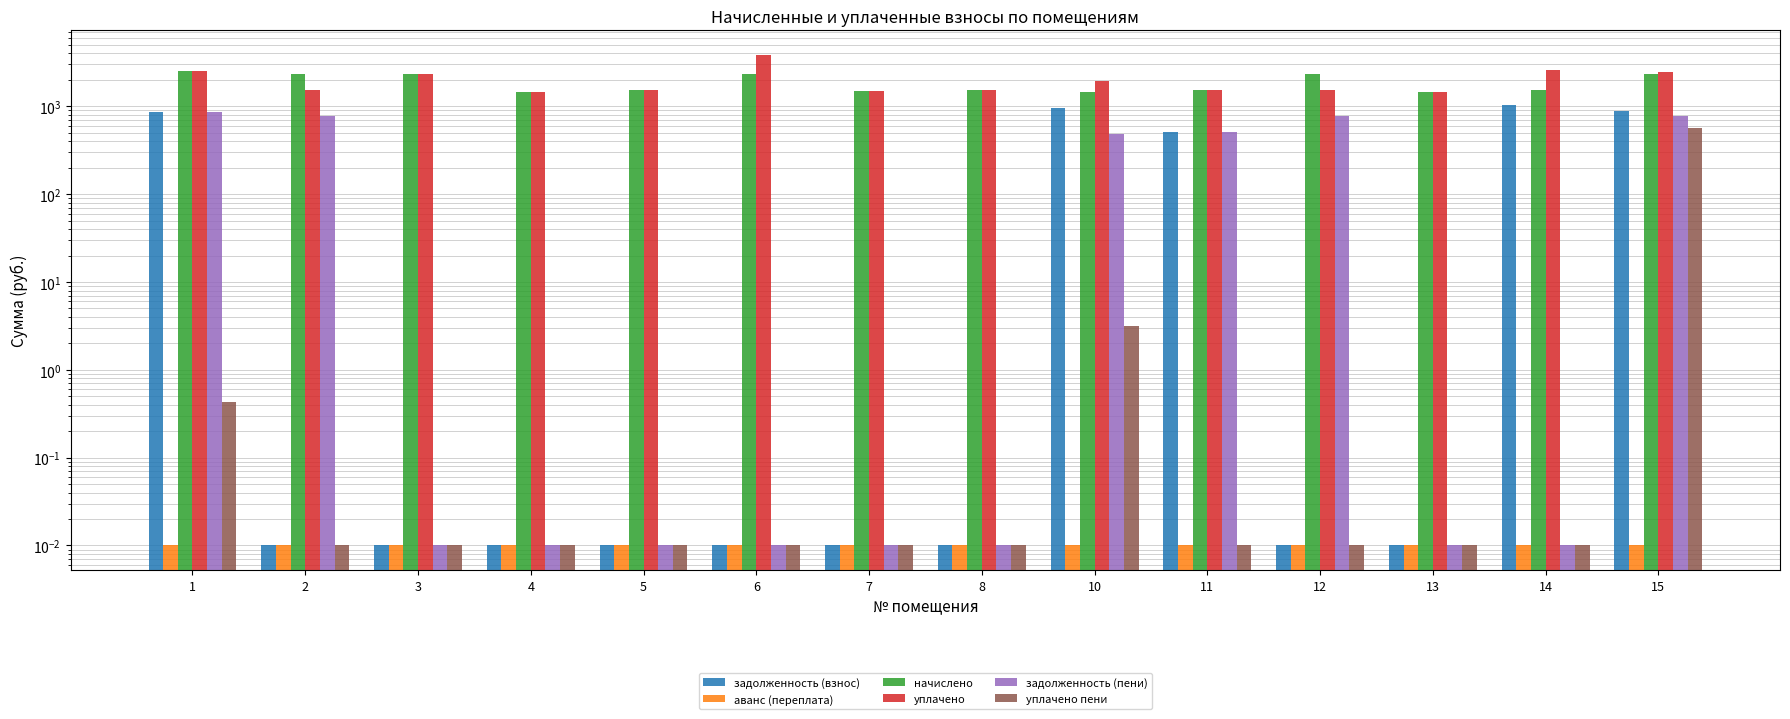

What are all the series names shown in the legend?

задолженность (взнос), аванс (переплата), начислено, уплачено, задолженность (пени), уплачено пени